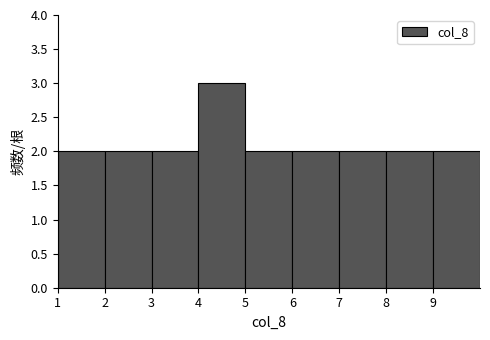

Reading left to right, list every bar in this chart as the range it spans on the x-axis followed by its height. The values are not printed on the chart, so give them approximately, as read against the axis.

1 to 2: 2
2 to 3: 2
3 to 4: 2
4 to 5: 3
5 to 6: 2
6 to 7: 2
7 to 8: 2
8 to 9: 2
9 to 10: 2